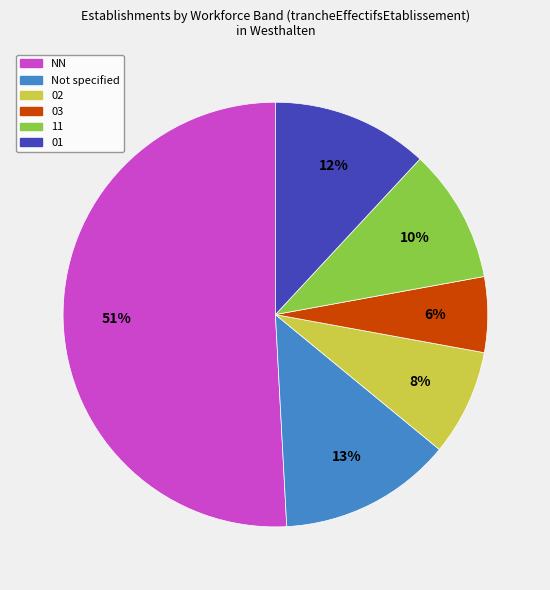

Is there a majority slice in this chart?

Yes